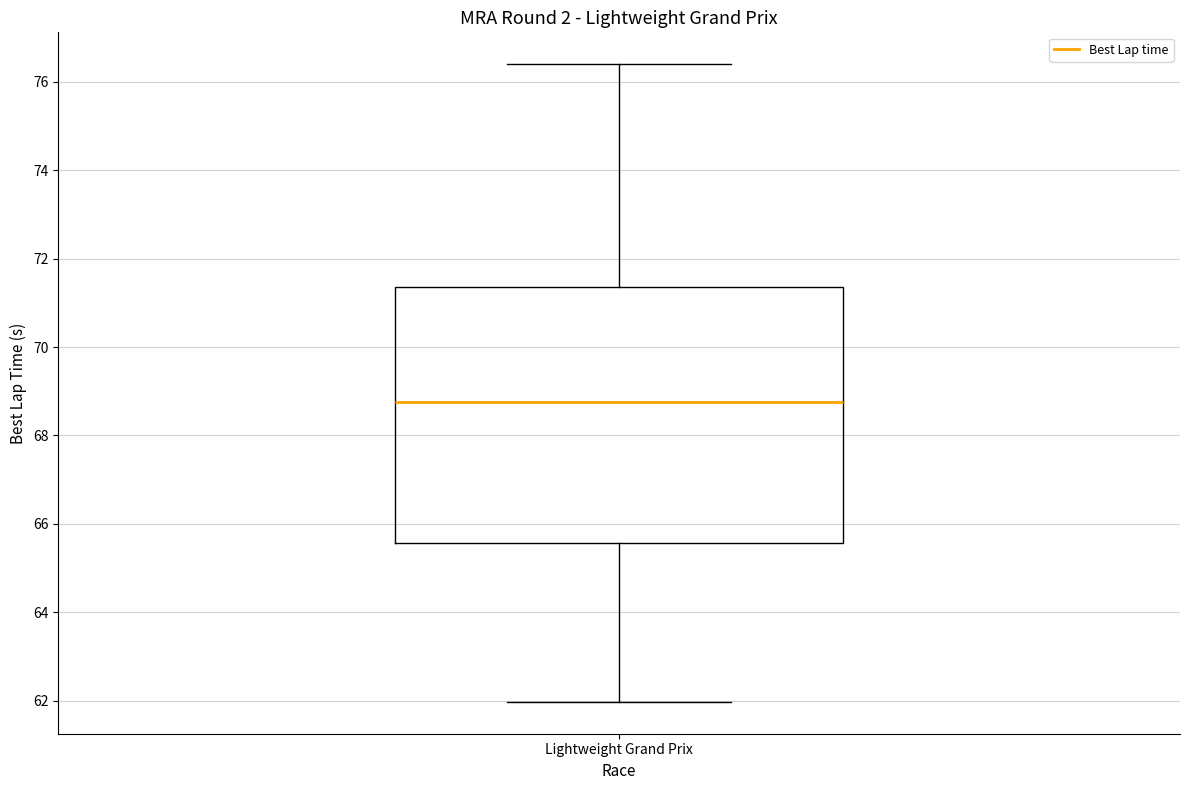

Read this box plot against the y-axis: the position of the median line, the range covered by the box, and the ends of both whiskers. The values are not printed on the chart, so give them approximately, as read against the axis.

median 68.8, box 65.6 to 71.4, whiskers 62.0 to 76.4